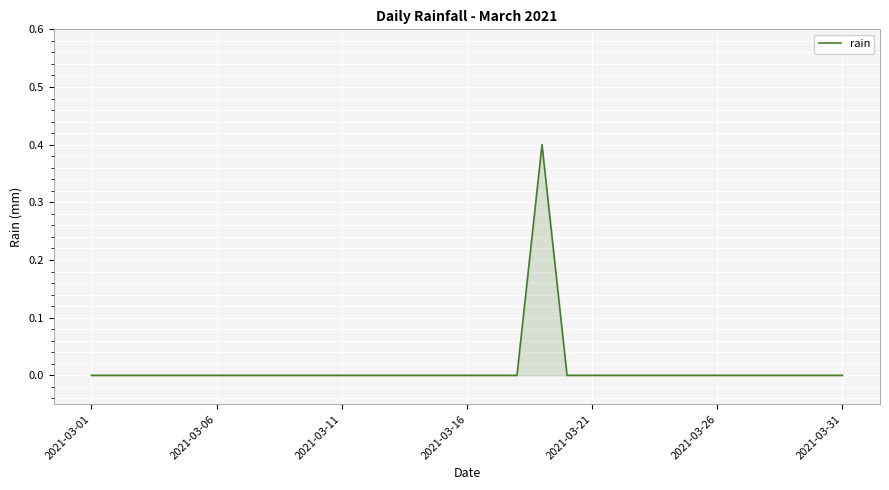

What is the difference between the maximum and minimum values?

0.4